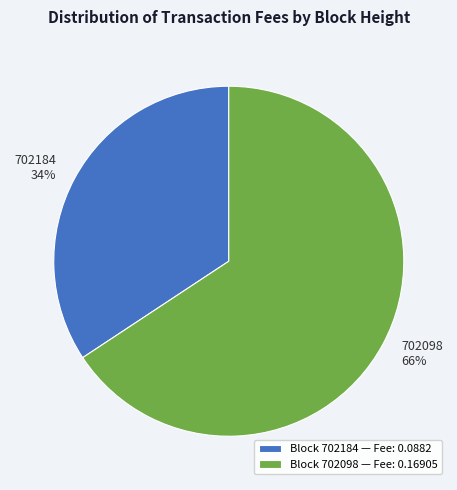

Which category has the biggest portion of the pie?

Block 702098 — Fee: 0.16905